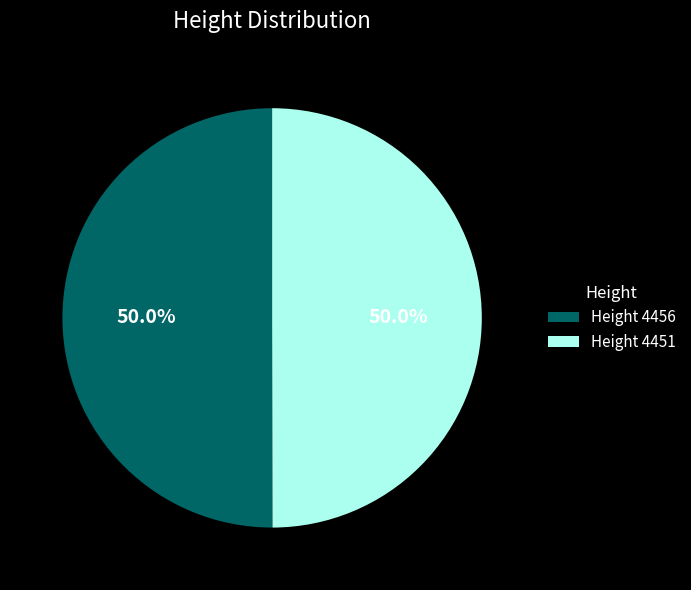

How many segments does this pie chart have?

2